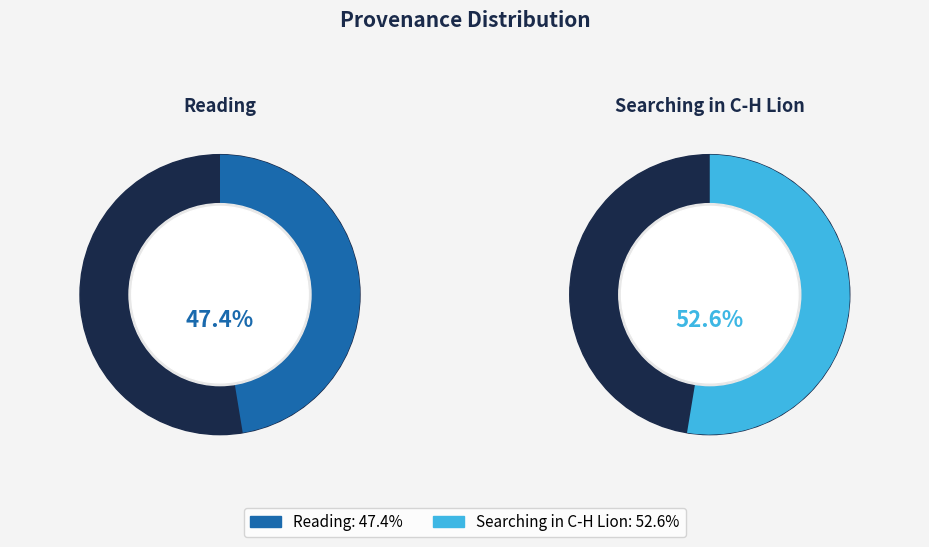

Which category has the biggest portion of the pie?

Searching in C-H Lion